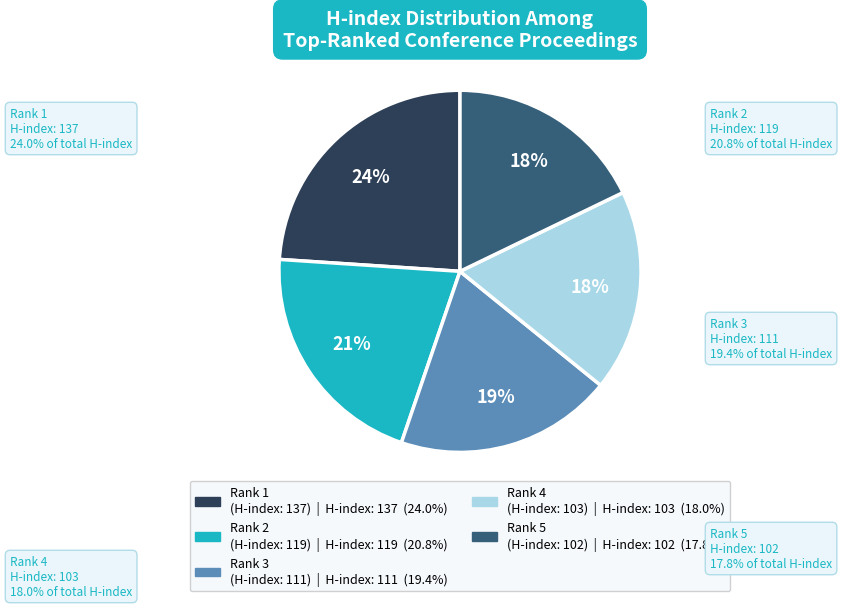

Which slice is the largest?

Rank 1 (H-index: 137)